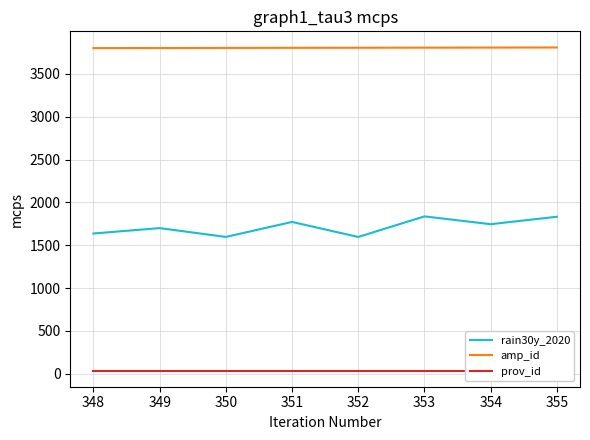

True or false: rain30y_2020 and amp_id intersect in this chart.

False